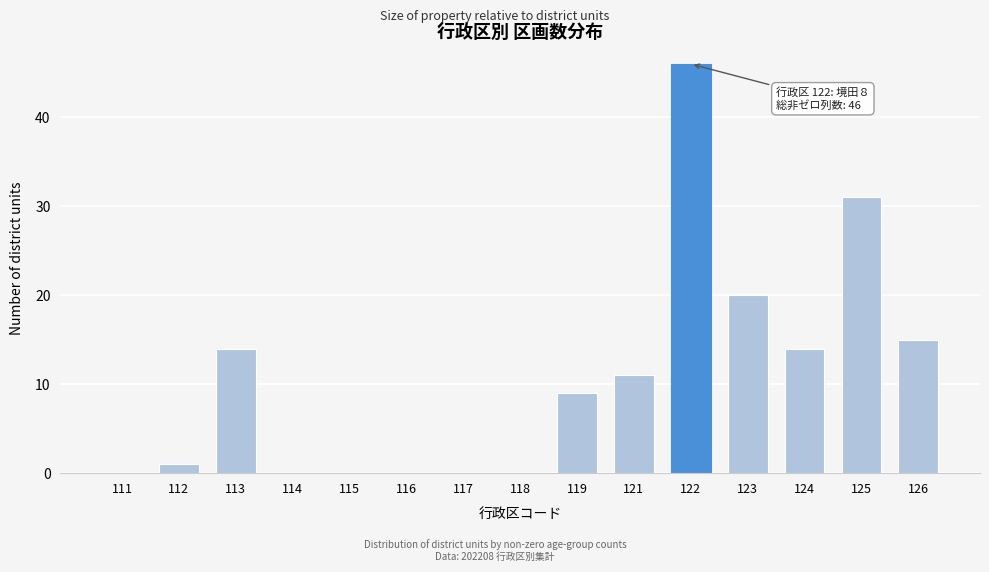

Reading left to right, list all the values displayed in this chart.

111=0	112=1	113=14	114=0	115=0	116=0	117=0	118=0	119=9	121=11	122=46	123=20	124=14	125=31	126=15